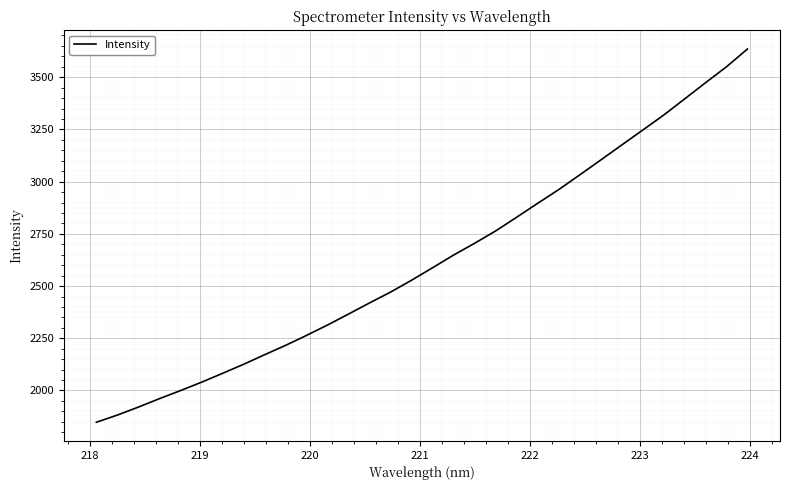

What is the difference between the maximum and minimum values?

1787.6